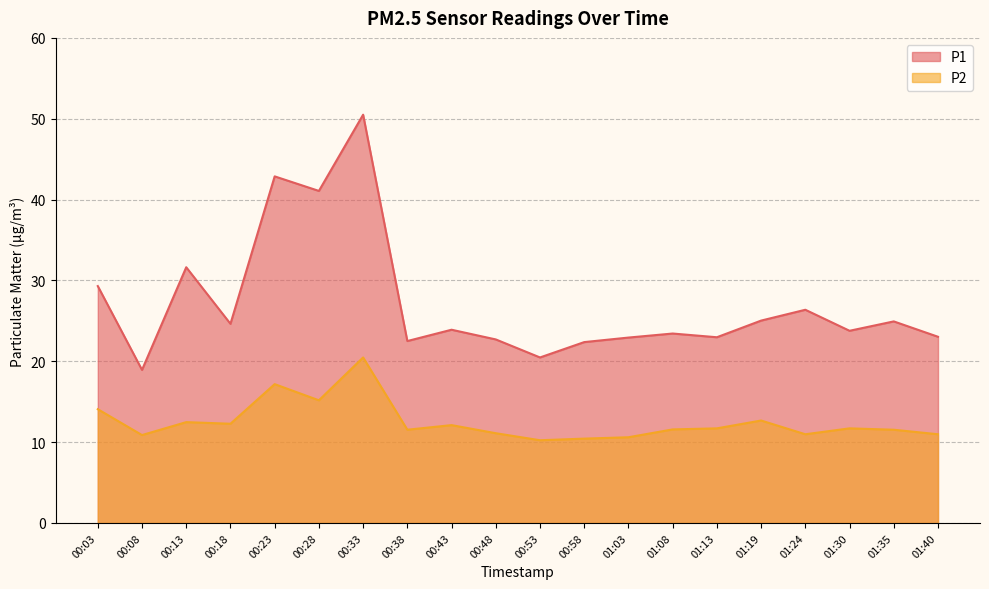

Which series changed the most between 00:38 and 01:19?

P1